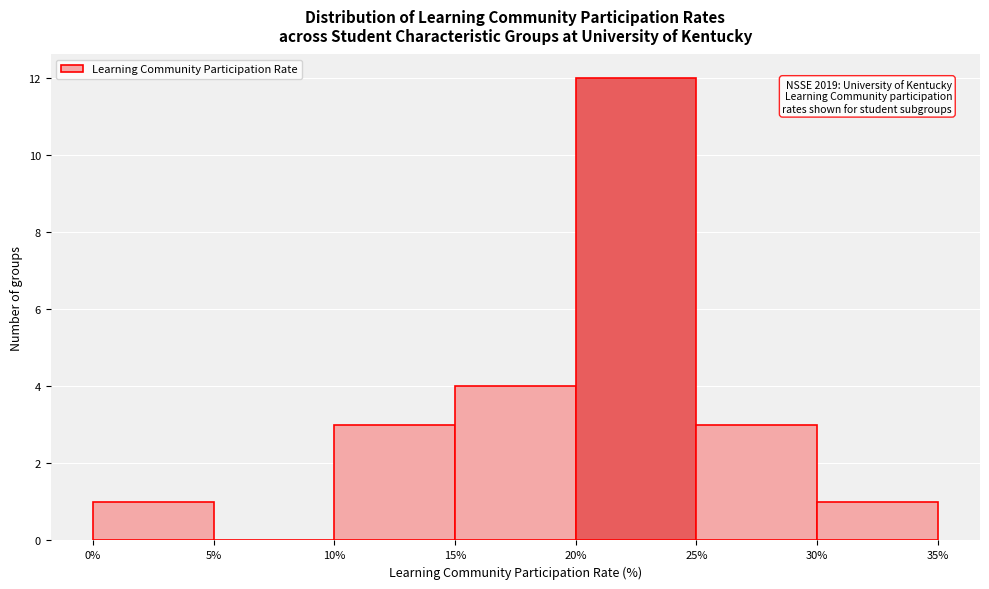

Over which range of the x-axis is the bar tallest?

20% to 25%